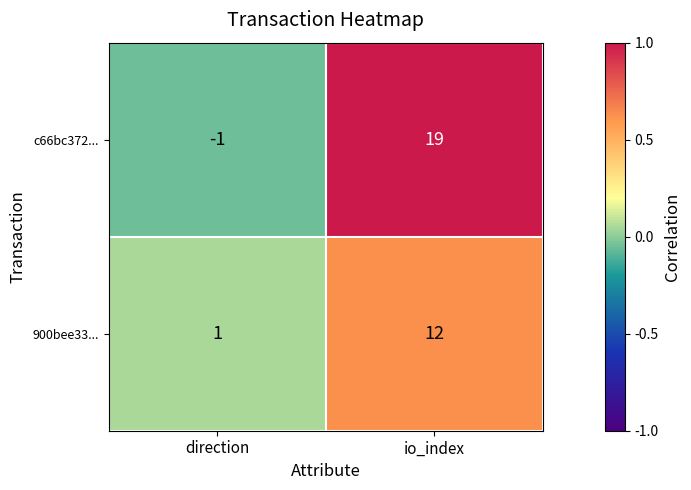

Reading left to right, extract all data points from this chart.

c66bc372...: direction=-1	io_index=19
900bee33...: direction=1	io_index=12